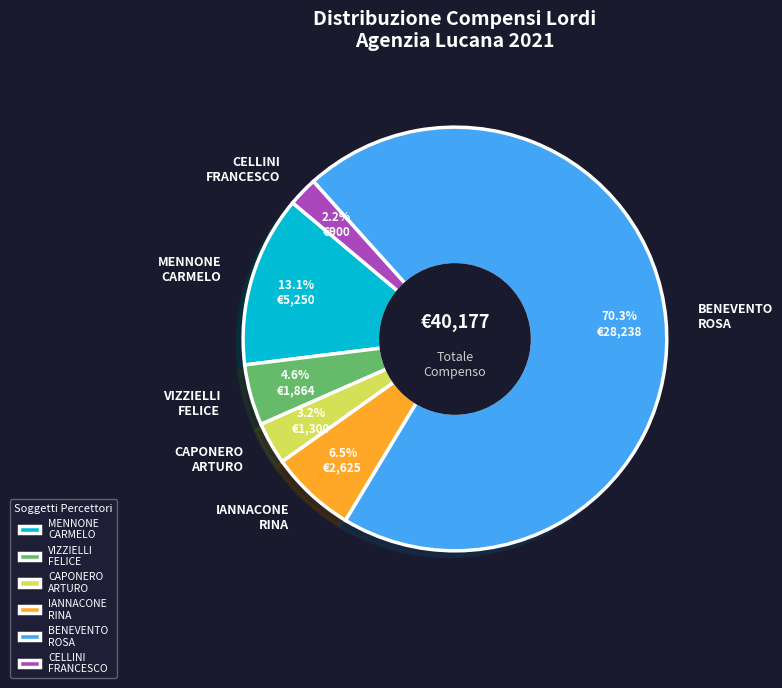

Which slice is the smallest?

CELLINI FRANCESCO